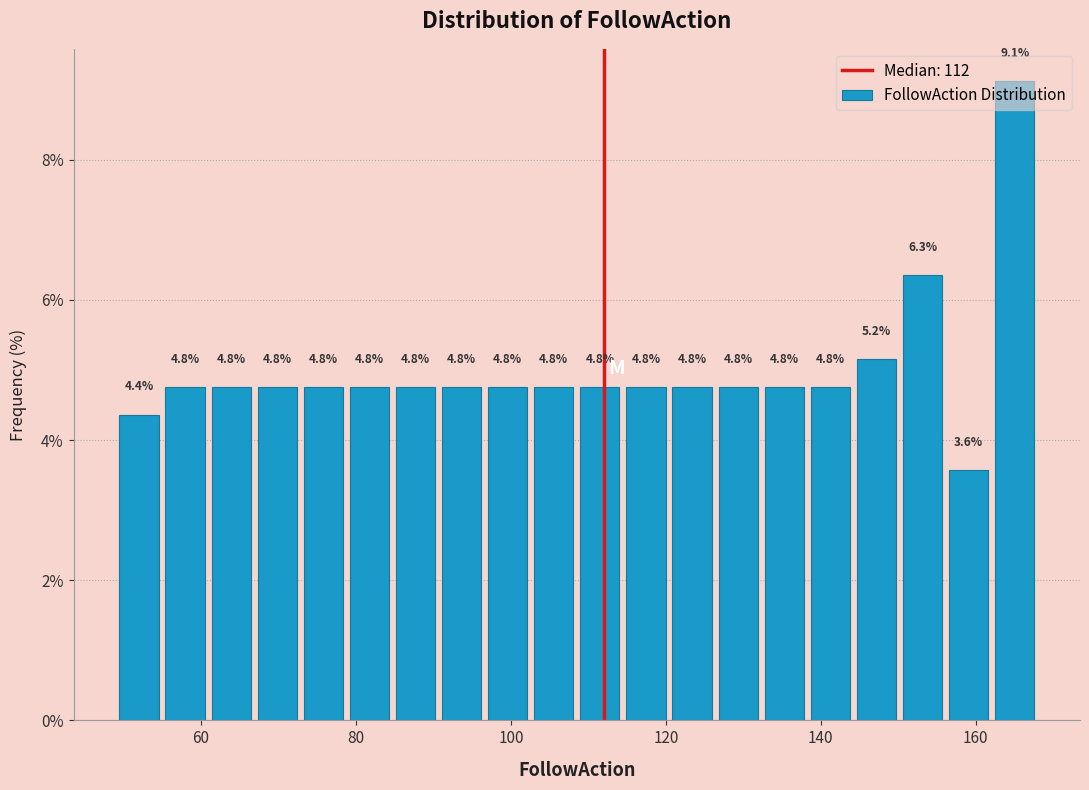

Around what value on the x-axis is the tallest bar? Give the approximate position of its centre, as read against the axis.

166